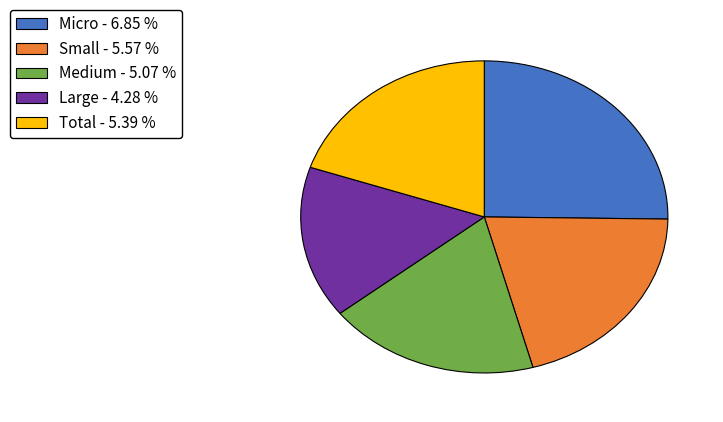

Is Small - 5.57 % the majority of the pie?

No